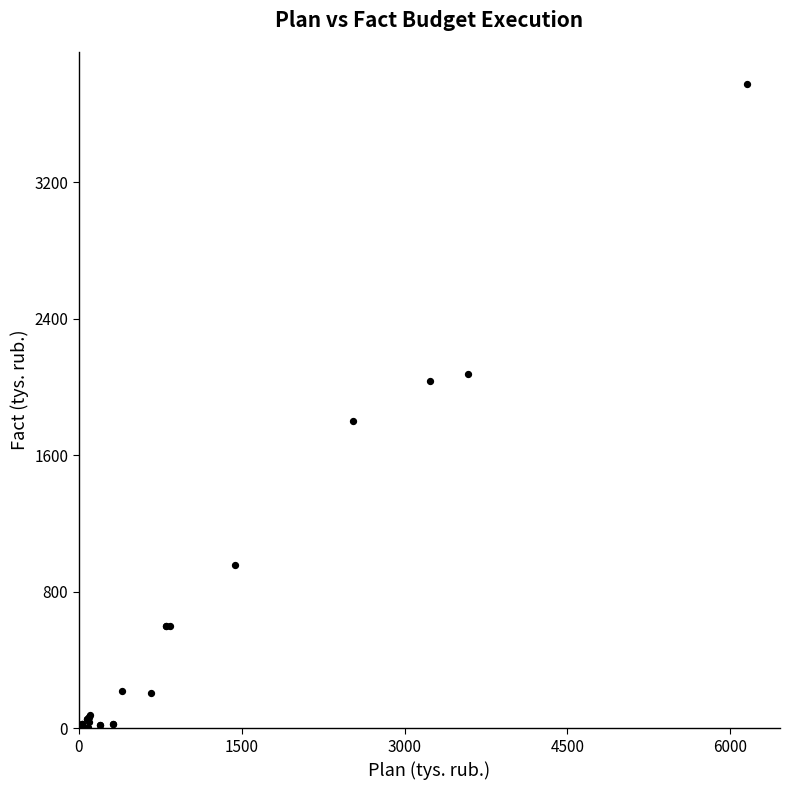

What Y value in the scatter plot is closest to 1886?

1801.0